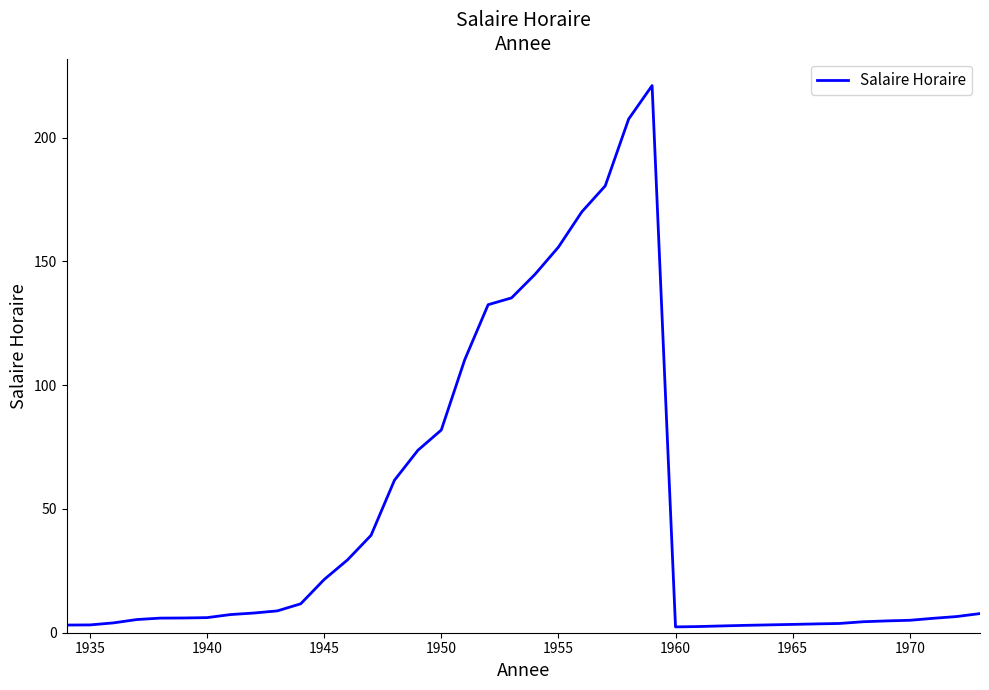

What is the smallest value displayed?

2.4